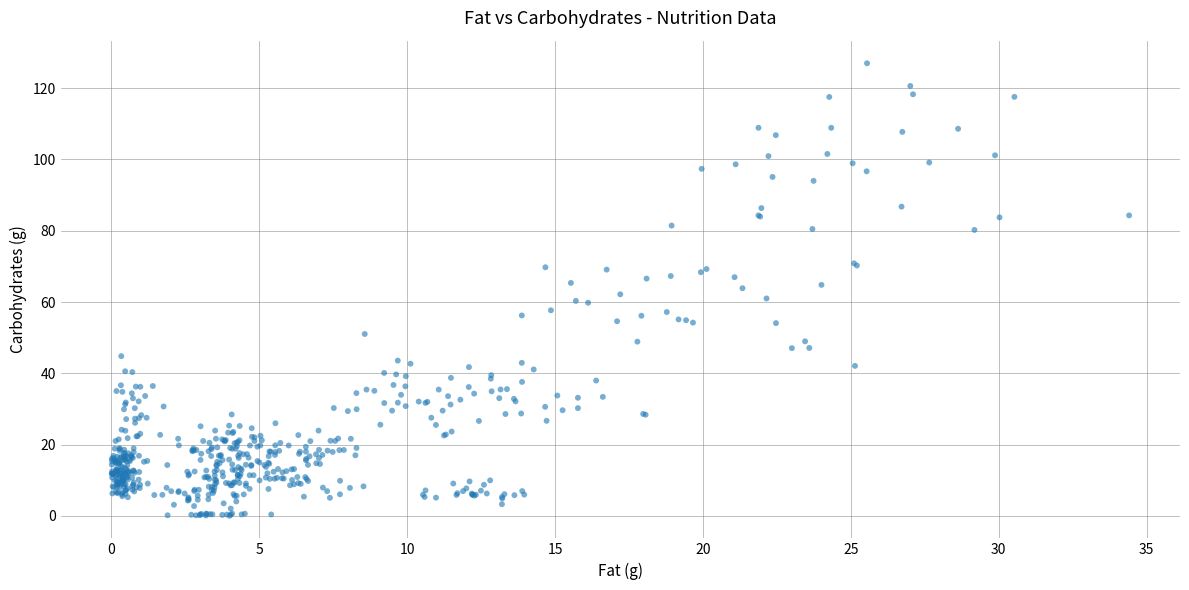

What is the range of Y values (max minus min)?

126.9